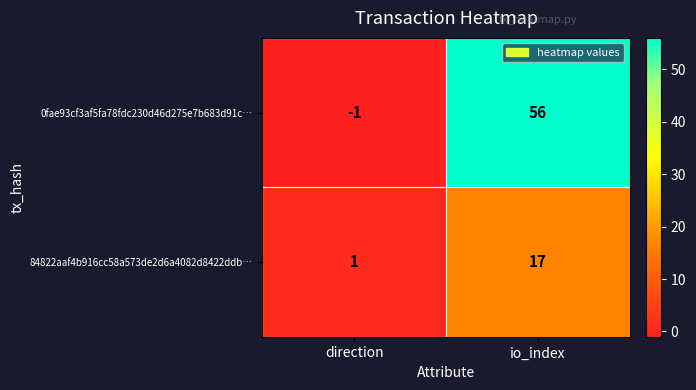

What is the total value across all series at io_index?

73